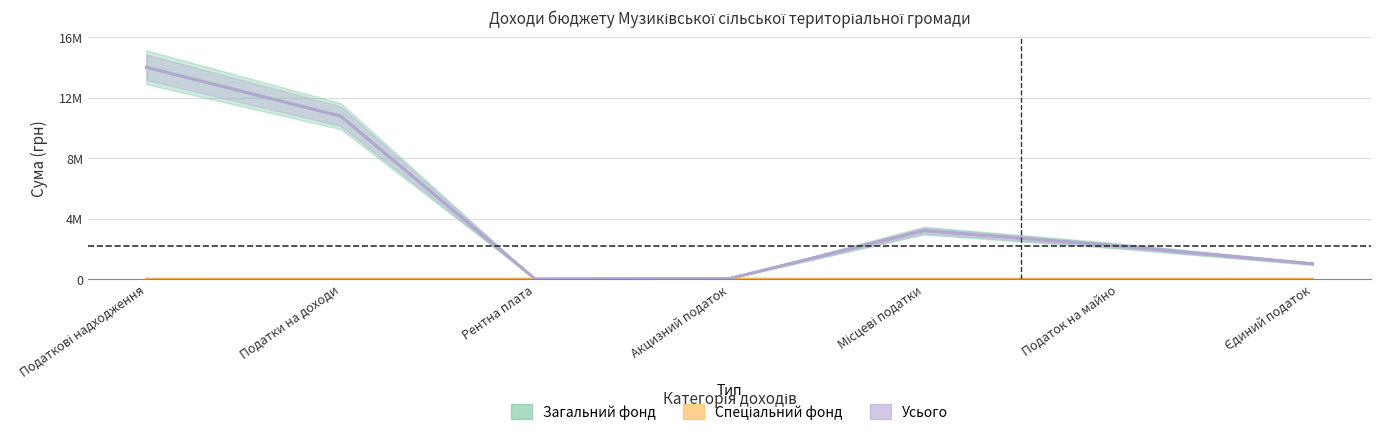

Which category has the lowest value in the Загальний фонд series?

Рентна плата